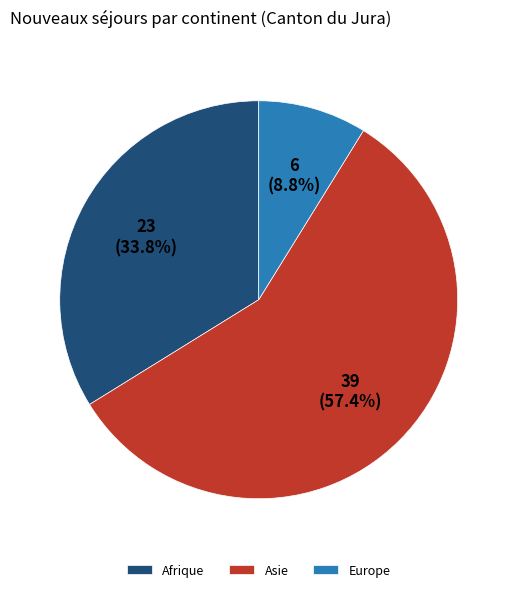

True or false: Afrique accounts for 34% of the total.

True